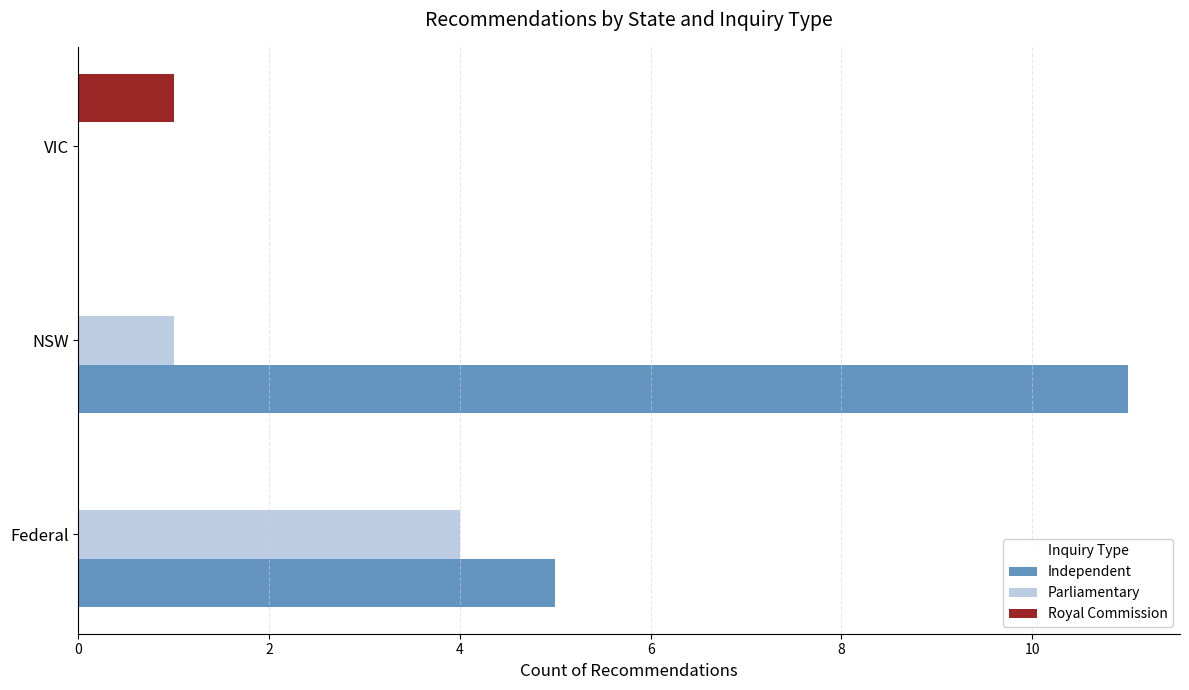

Which series changed the most between Federal and VIC?

Independent